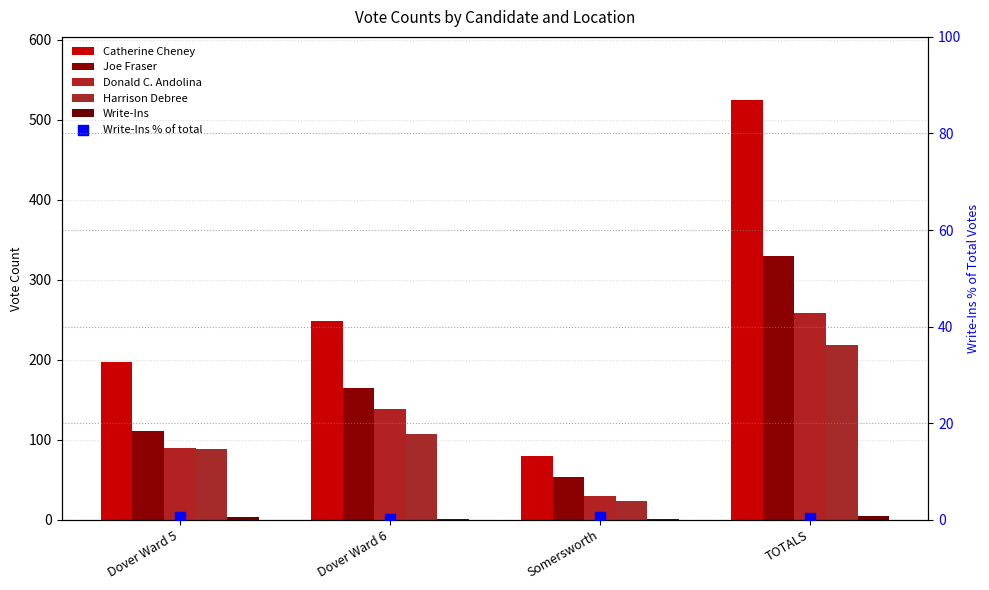

At how many categories does at least one series exceed 453?

1